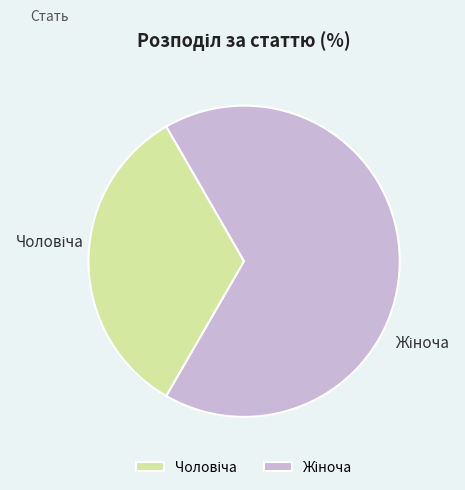

Is there a majority slice in this chart?

Yes